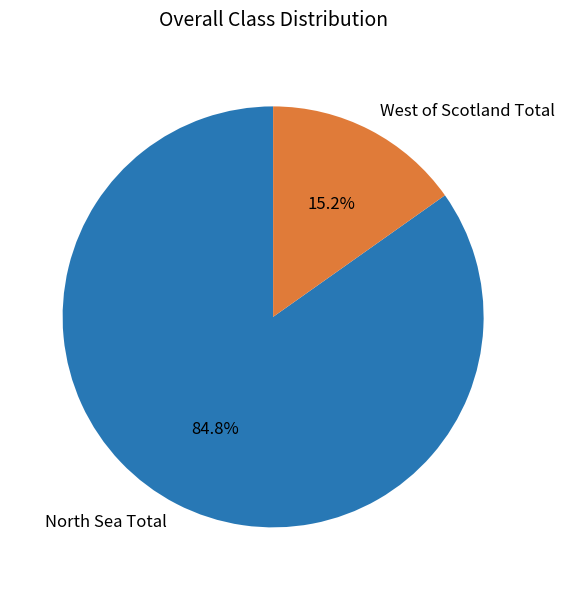

Which has a higher value, North Sea Total or West of Scotland Total?

North Sea Total